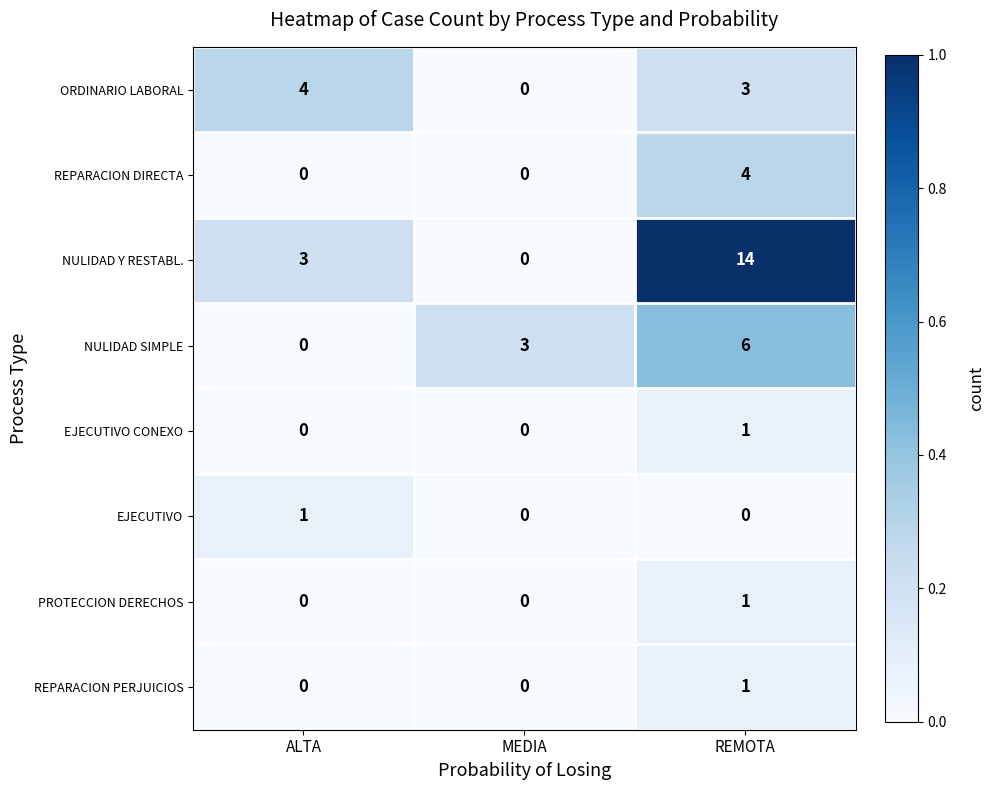

What is the difference between the maximum and second lowest values in the NULIDAD Y RESTABL. series?

11